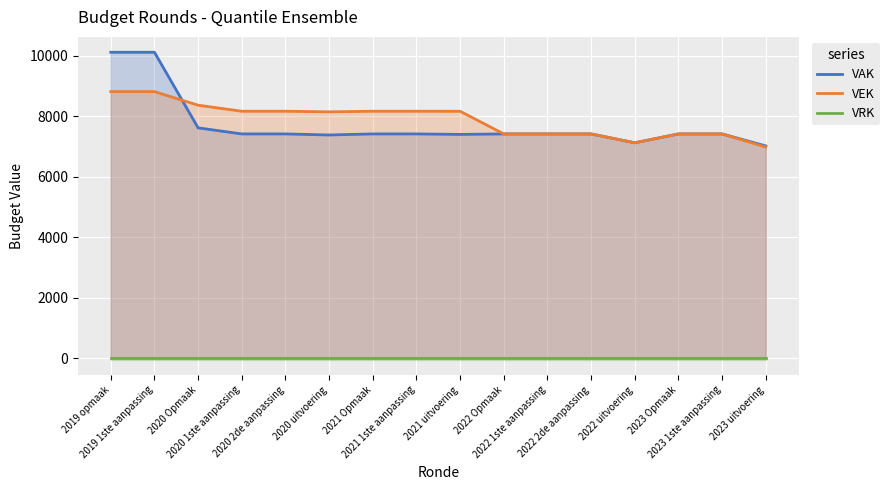

Reading left to right, extract all data points from this chart.

VAK: 10115	10115	7615	7415	7415	7380	7415	7415	7399	7415	7415	7415	7122	7415	7415	7018
VEK: 8814	8814	8365	8165	8165	8145	8165	8165	8164	7415	7415	7415	7122	7415	7415	6982
VRK: 0	0	0	0	0	0	0	0	0	0	0	0	0	0	0	0